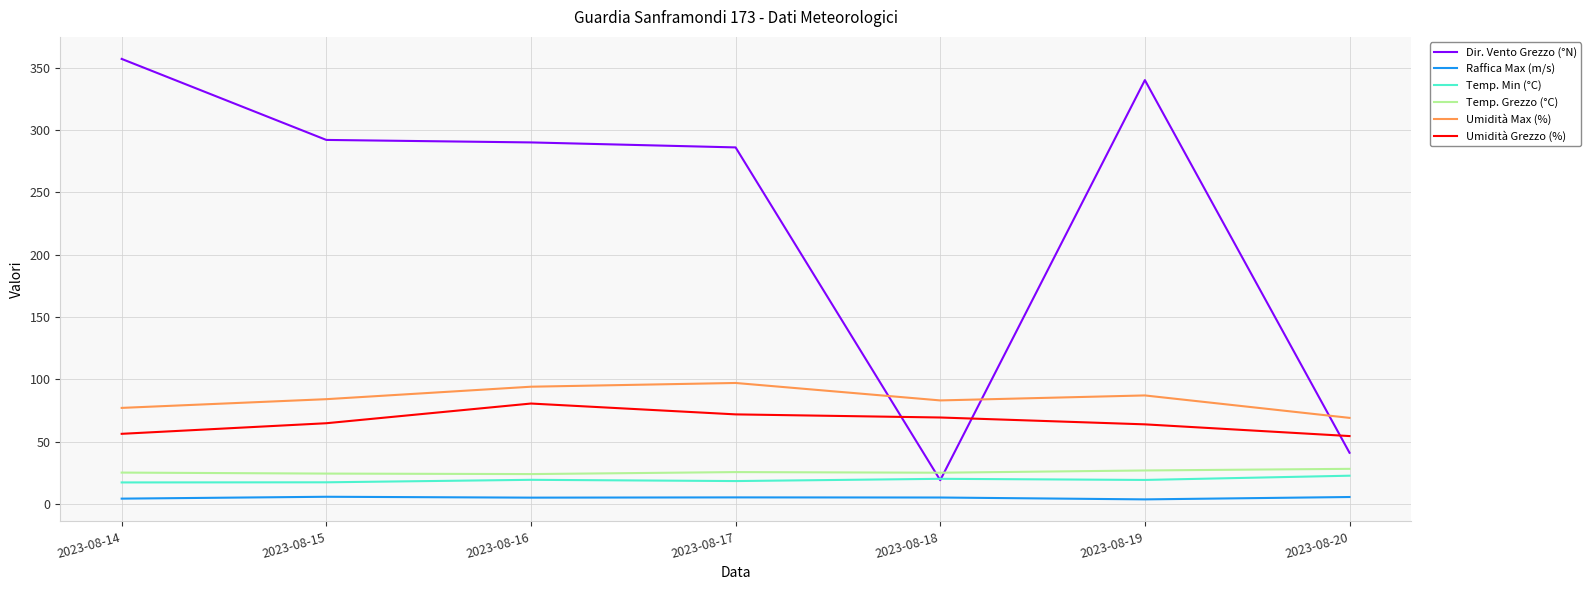

Is this an area chart (filled region under the line)?

No